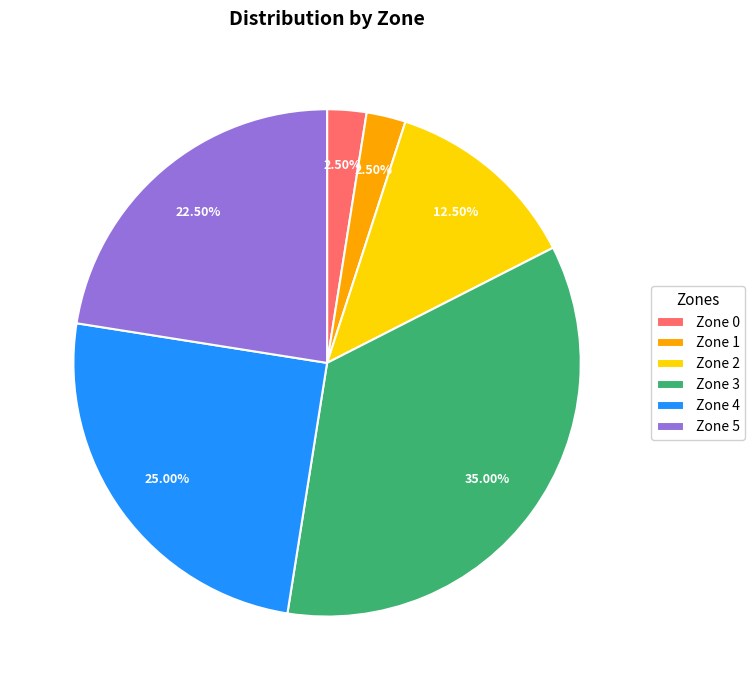

How many slices are in this pie chart?

6